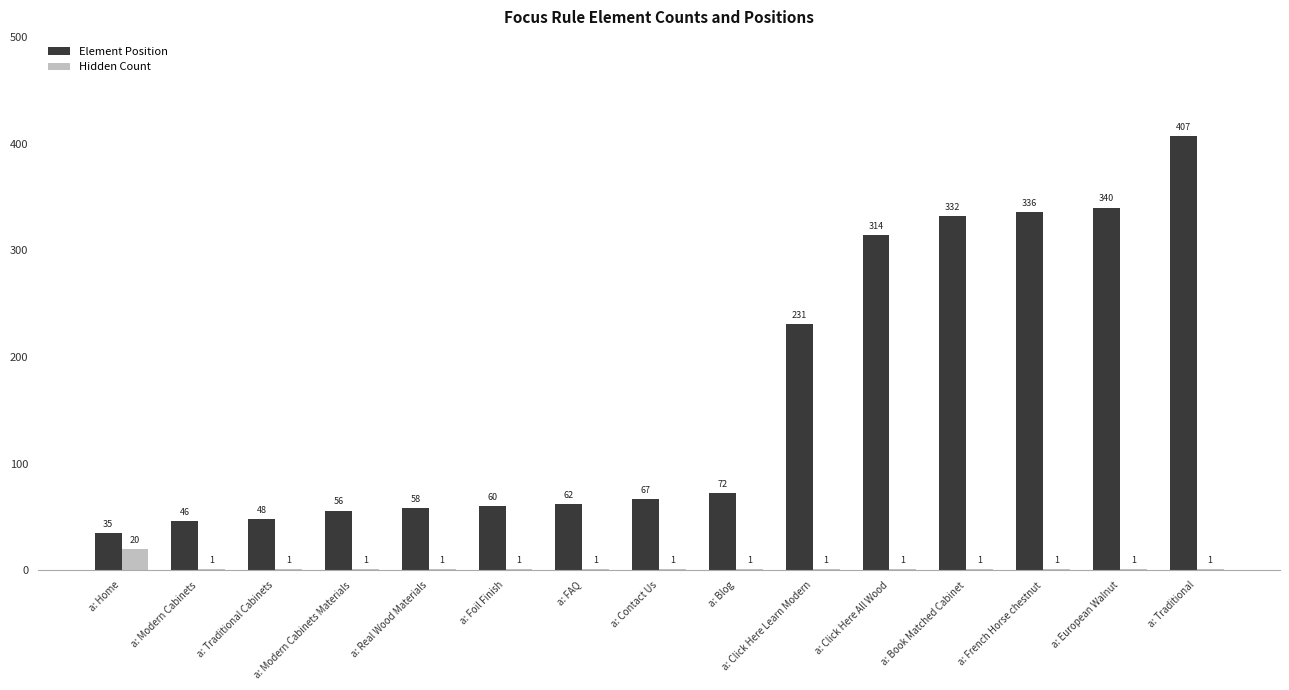

Reading left to right, list all the values displayed in this chart.

Element Position: a: Home=35	a: Modern Cabinets=46	a: Traditional Cabinets=48	a: Modern Cabinets Materials=56	a: Real Wood Materials=58	a: Foil Finish=60	a: FAQ=62	a: Contact Us=67	a: Blog=72	a: Click Here Learn Modern=231	a: Click Here All Wood=314	a: Book Matched Cabinet=332	a: French Horse chestnut=336	a: European Walnut=340	a: Traditional=407
Hidden Count: a: Home=20	a: Modern Cabinets=1	a: Traditional Cabinets=1	a: Modern Cabinets Materials=1	a: Real Wood Materials=1	a: Foil Finish=1	a: FAQ=1	a: Contact Us=1	a: Blog=1	a: Click Here Learn Modern=1	a: Click Here All Wood=1	a: Book Matched Cabinet=1	a: French Horse chestnut=1	a: European Walnut=1	a: Traditional=1